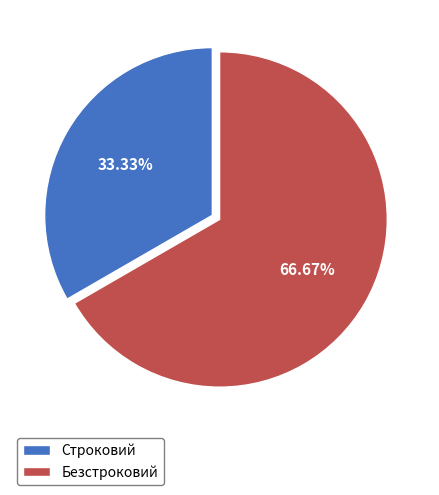

Combined, what portion of the pie is Безстроковий and Строковий?

100.0%